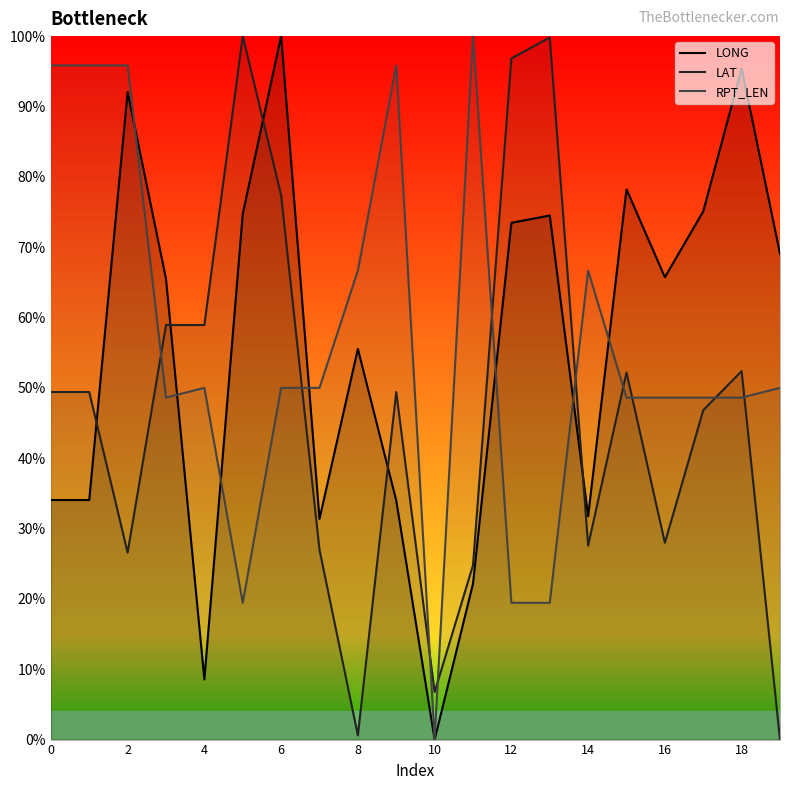

How many intersections are there between RPT_LEN and LAT?

10